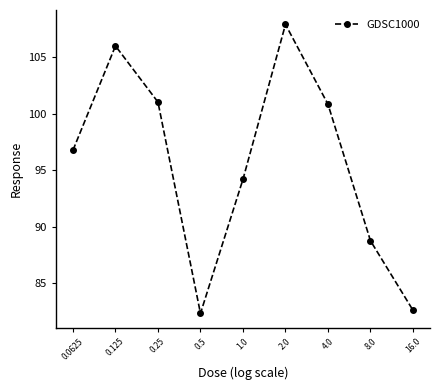

What is the label of the 2nd point from the right?

8.0